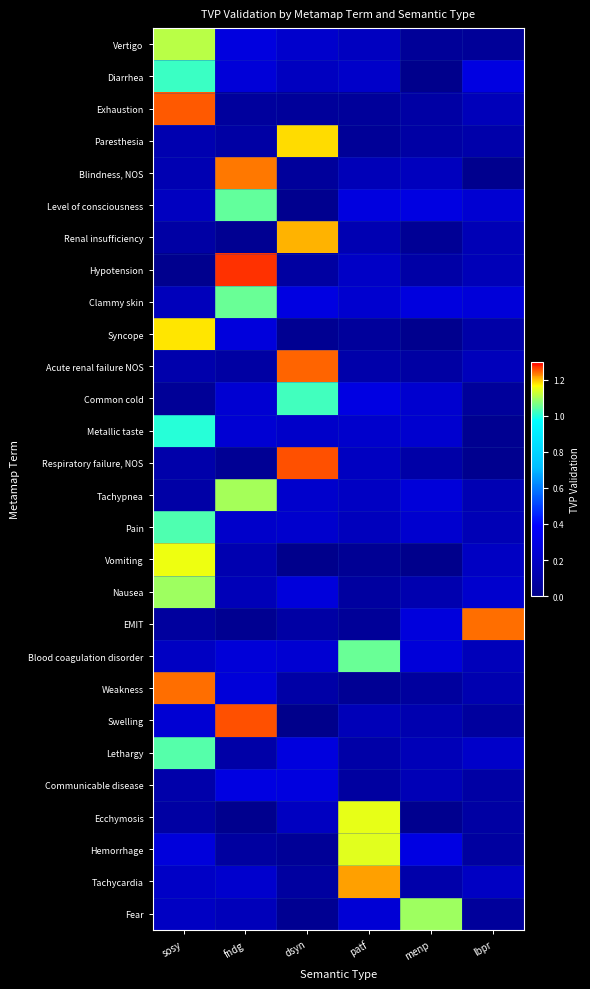

At how many categories does at least one series exceed 0?

6